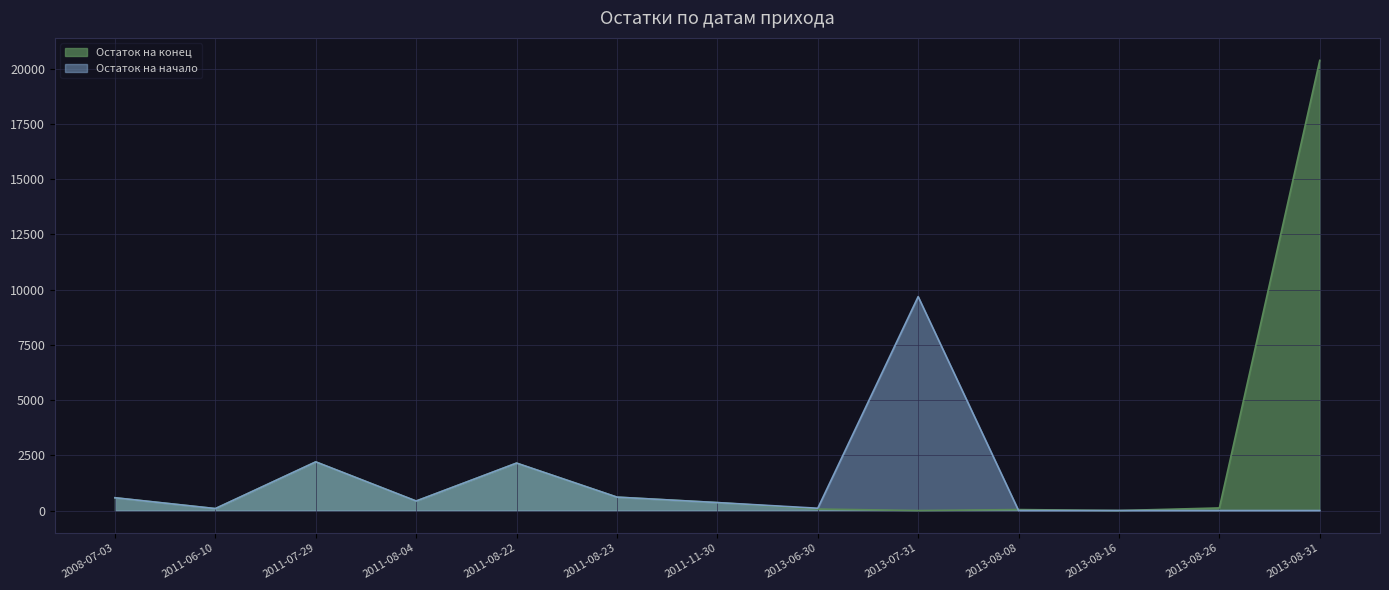

What is the sum of all Остаток на конец values?

27029.4